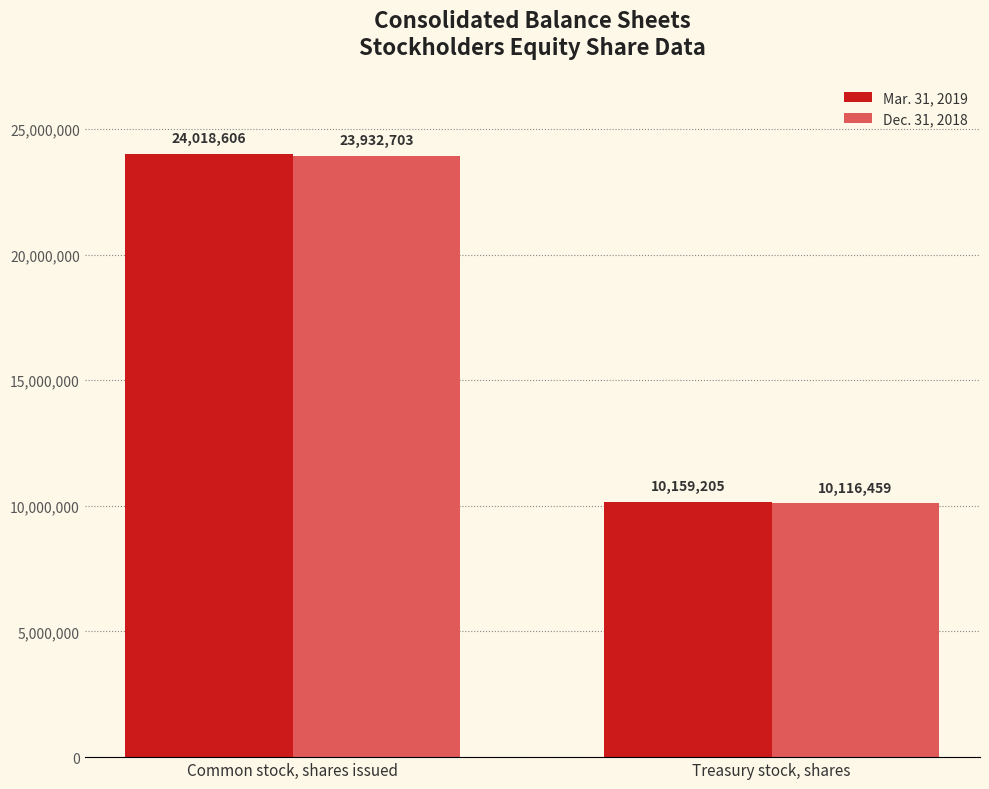

Reading left to right, list all the values displayed in this chart.

Mar. 31, 2019: 24018606	10159205
Dec. 31, 2018: 23932703	10116459